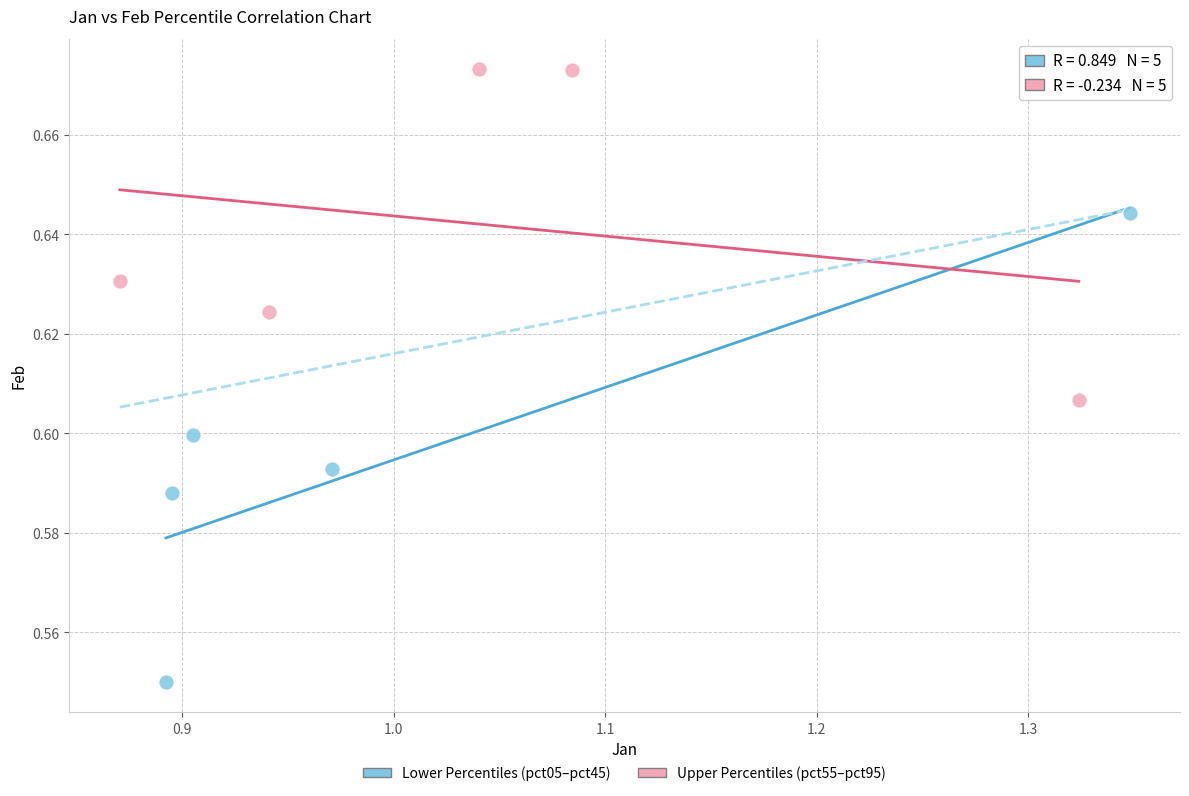

Which series reaches the minimum Y coordinate?

Lower Percentiles (pct05–pct45)